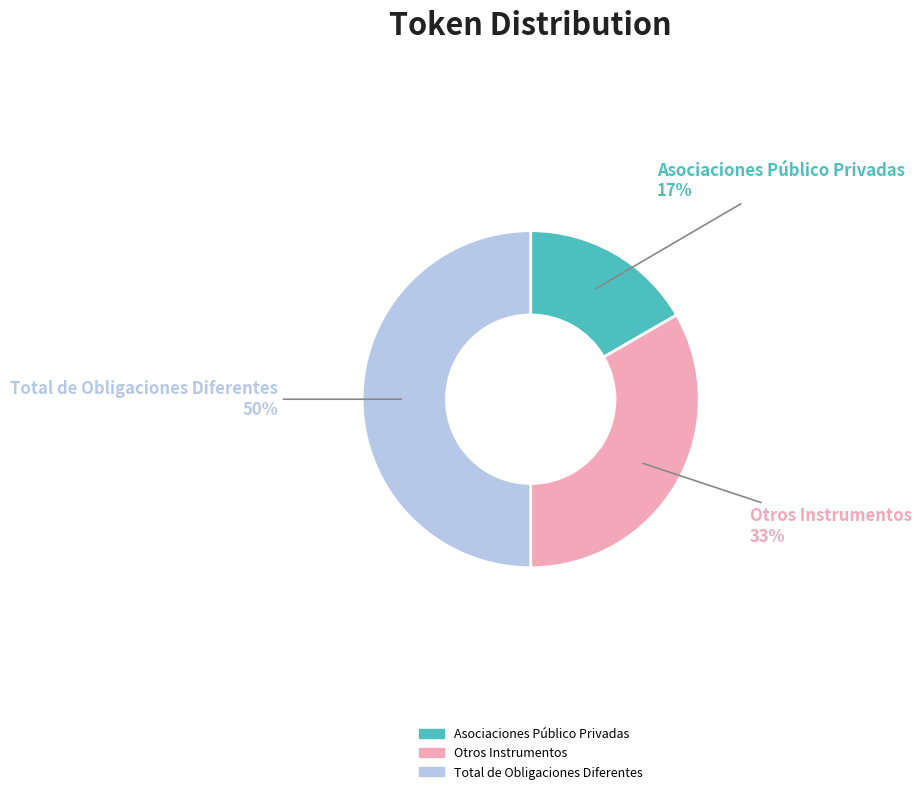

Count the number of slices in the pie.

3